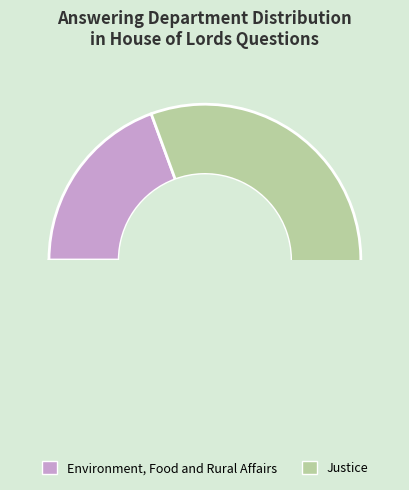

Rank the categories by value from highest to lowest.

Justice, Environment, Food and Rural Affairs